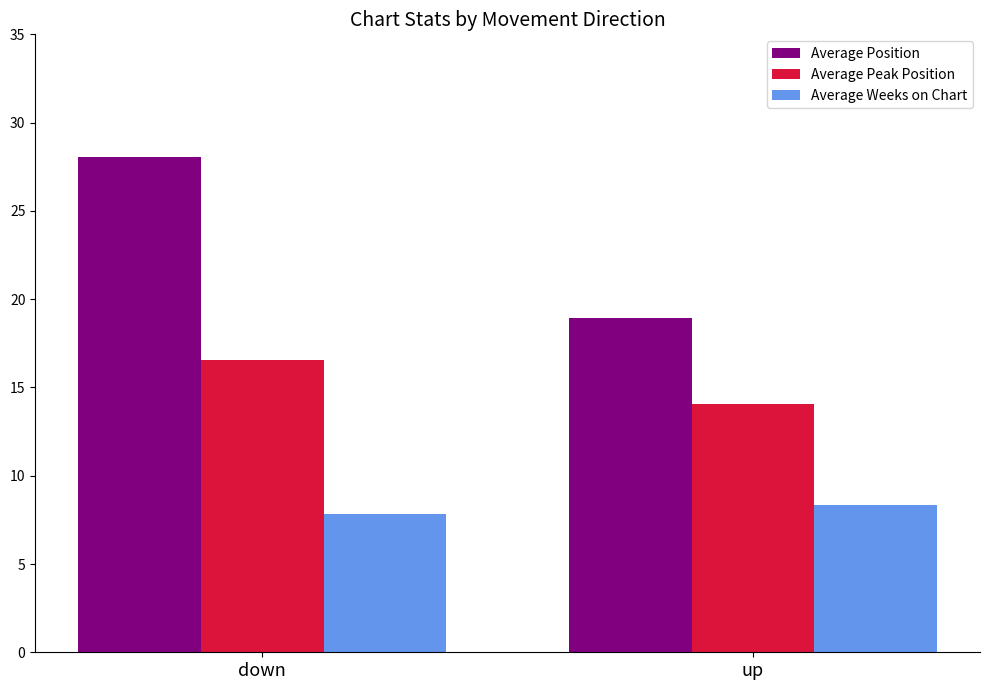

The Average Position series shows 11.8 at down. True or false?

False